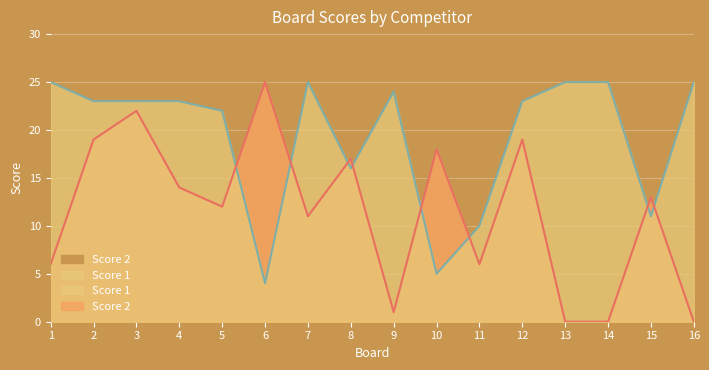

What is the difference between the second highest and minimum values in the Score 1 series?

21